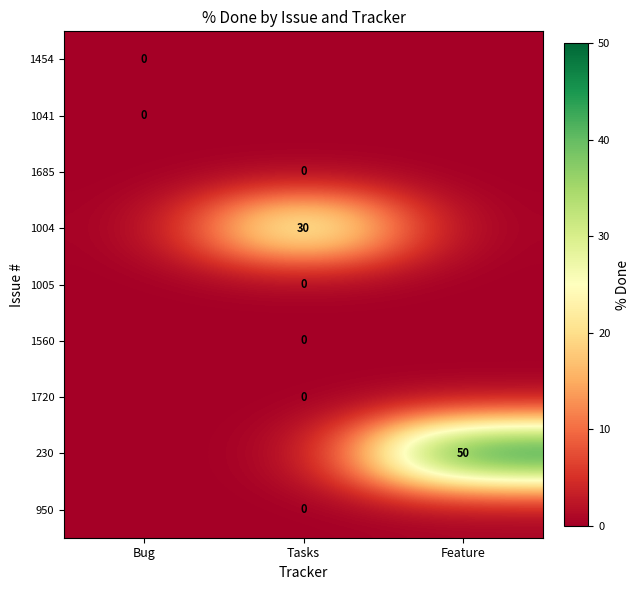

At how many categories does at least one series exceed 5?

2